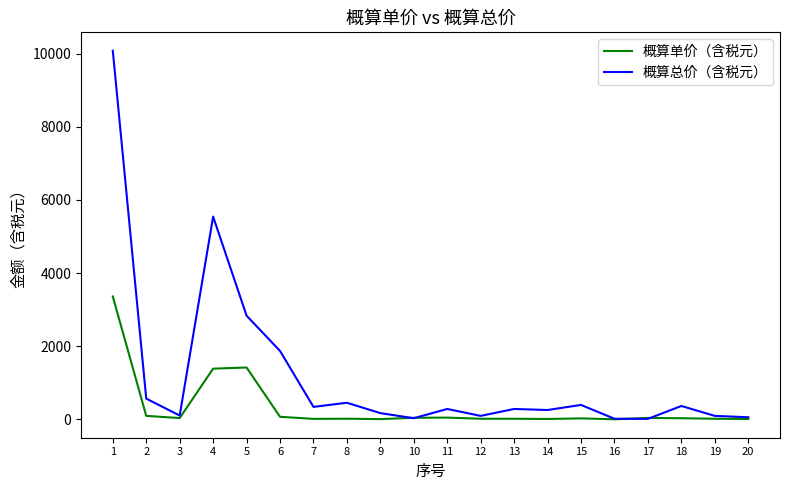

Between 4 and 13, which series saw the biggest shift?

概算总价（含税元）